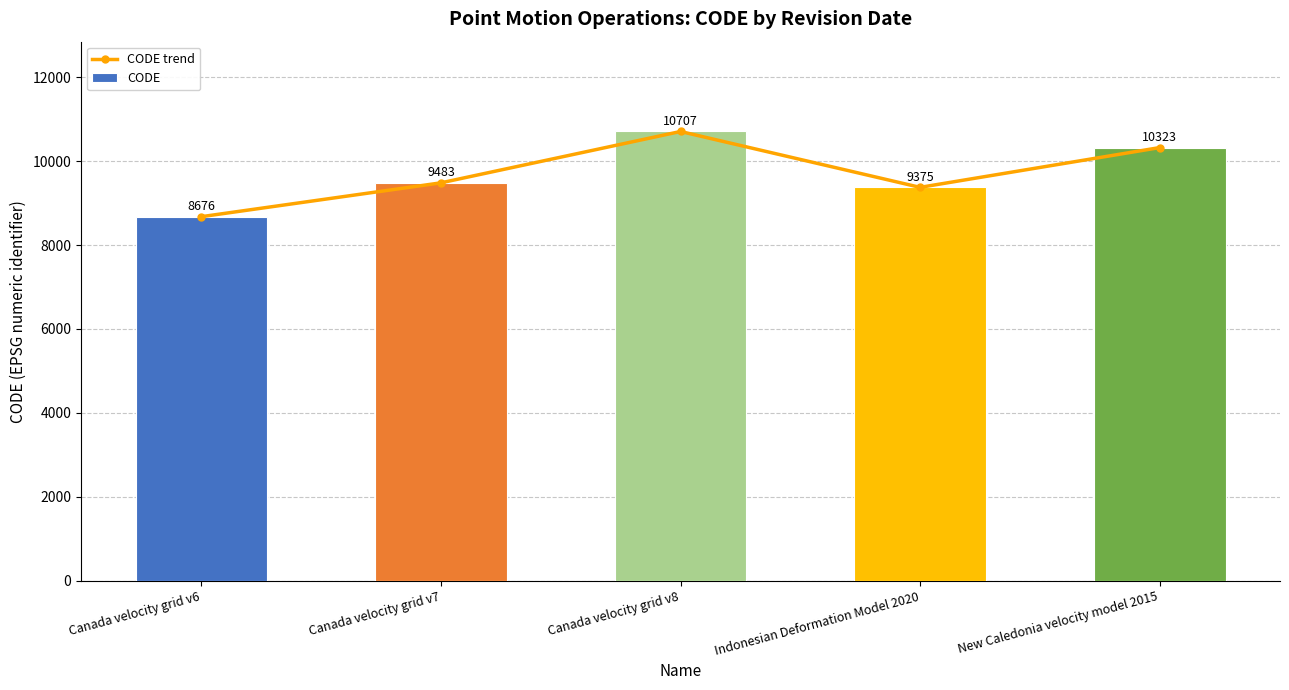

What is the lowest value of the CODE series?

8676